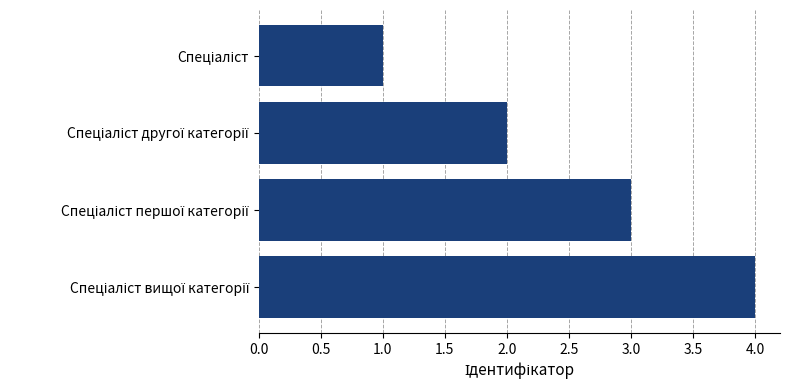

What is the difference between the maximum and minimum values?

3